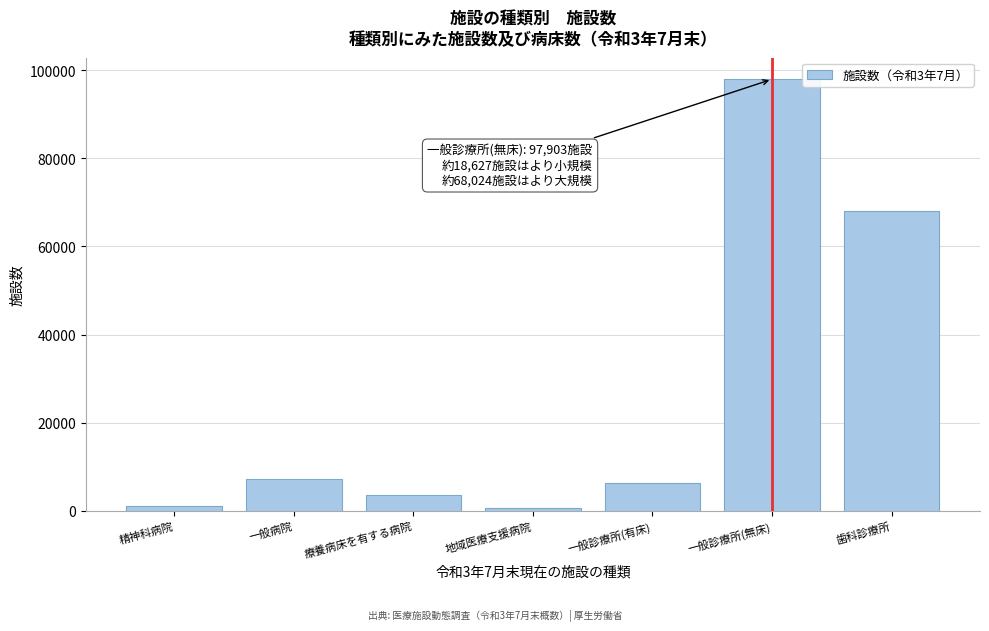

Reading left to right, what are all the values shown in this chart?

1052	7162	3535	631	6247	97903	68024